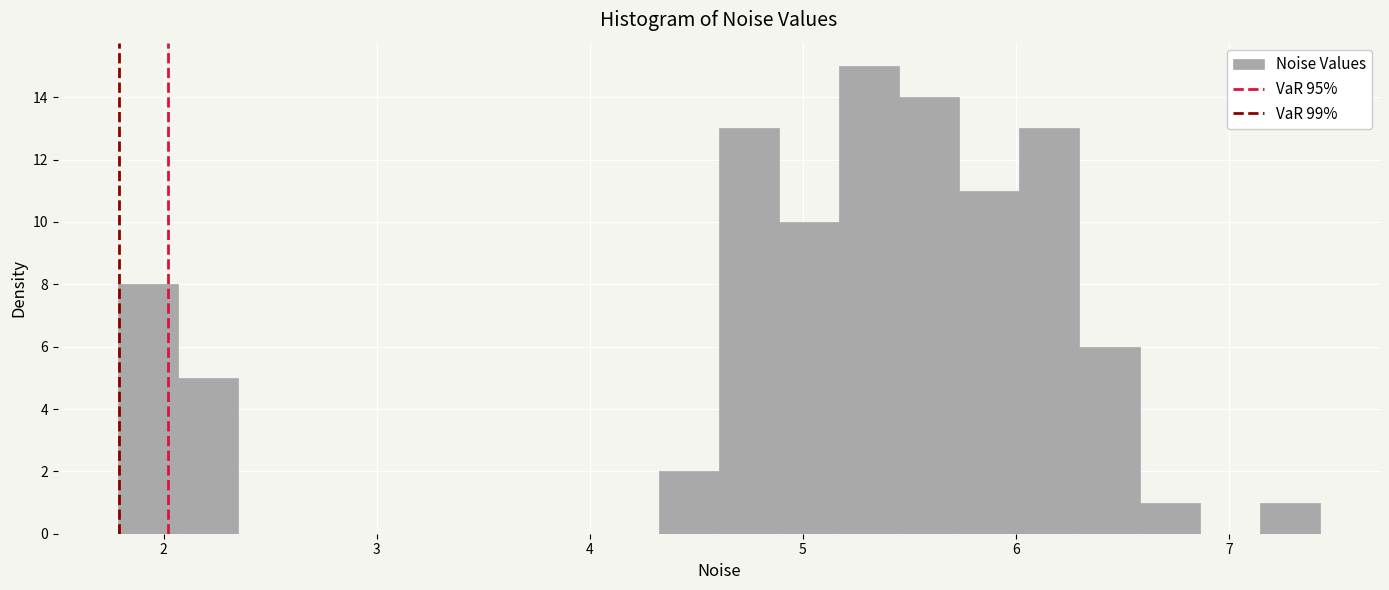

Read against the x-axis, roughly where is the centre of the tallest bar?

5.3